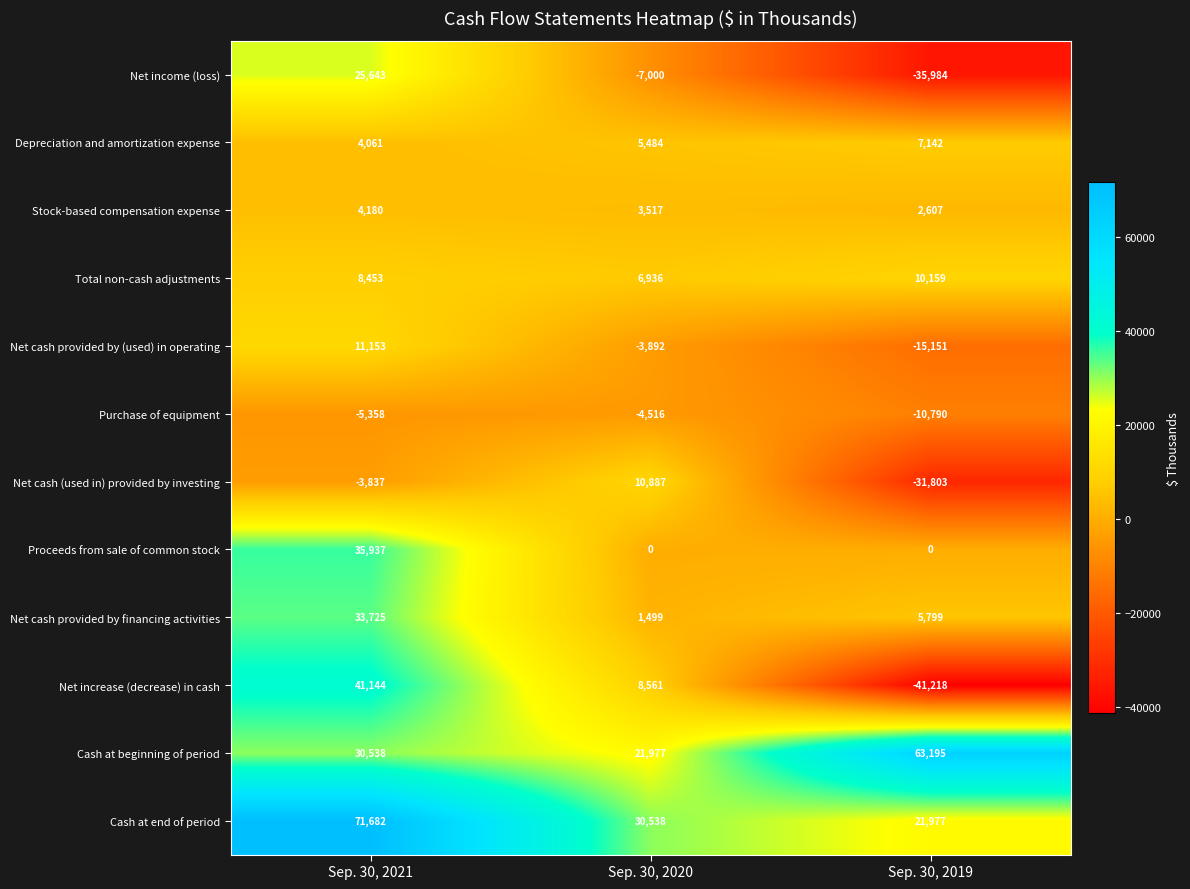

Which category has the lowest value across all series?

Sep. 30, 2019